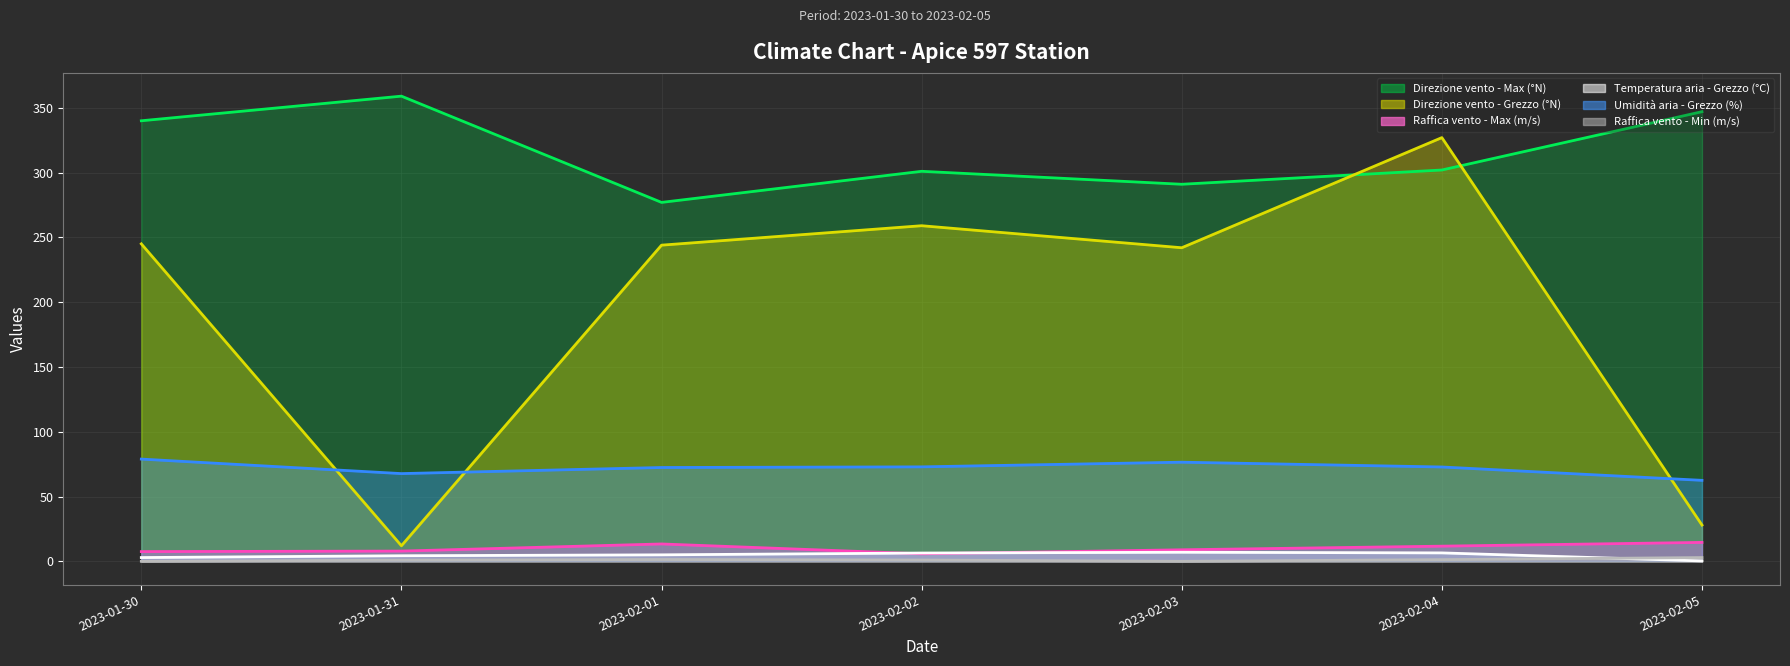

What is the sum of all Direzione vento - Max (°N) (line) values?

2217.0